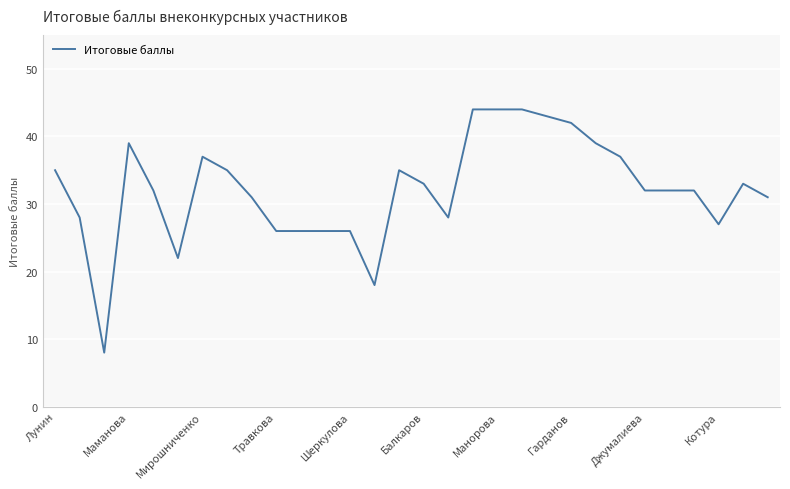

What is the difference between the maximum and minimum values?

36